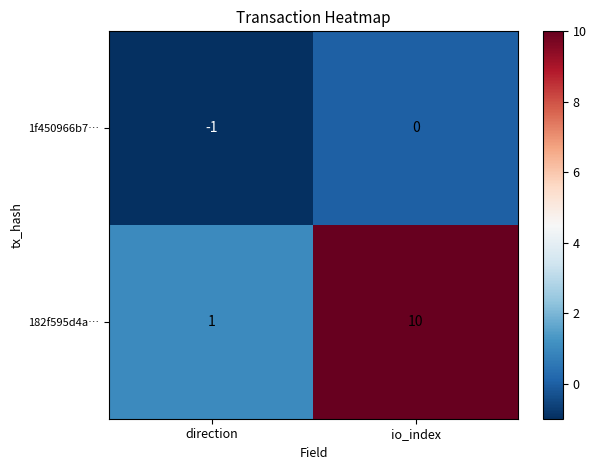

Reading left to right, list all the values displayed in this chart.

1f450966b7…: -1	0
182f595d4a…: 1	10